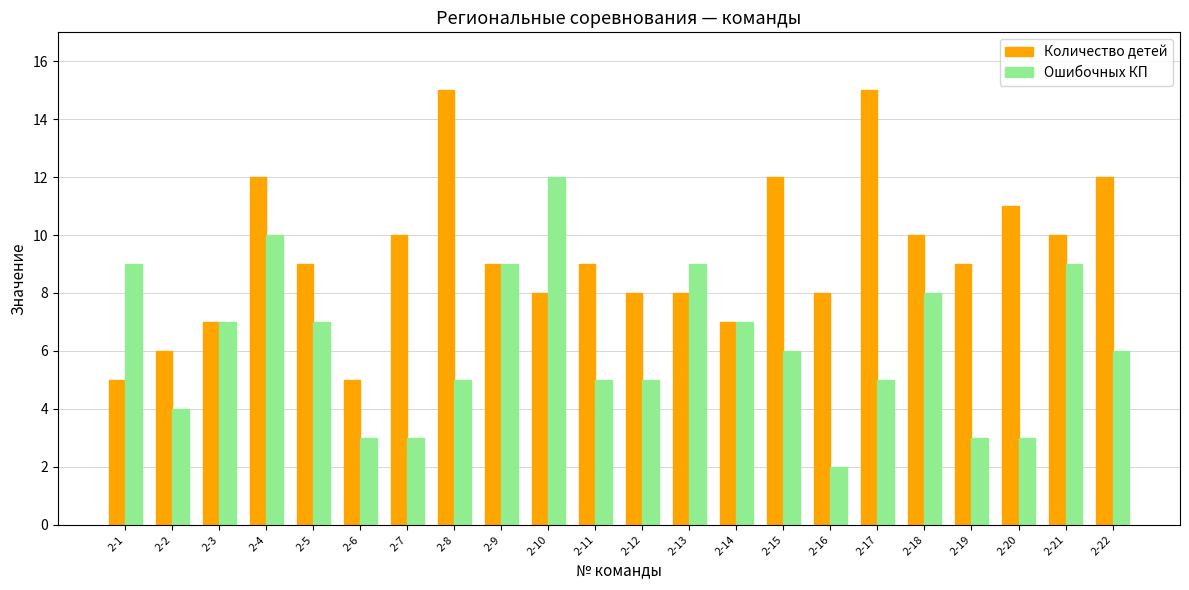

Rank the series by their average value, from highest to lowest.

Количество детей, Ошибочных КП